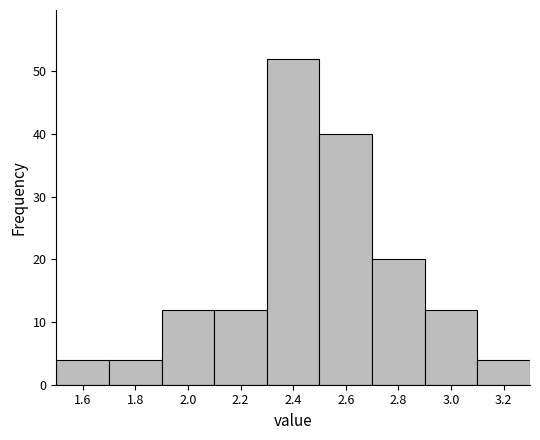

Reading left to right, transcribe this chart: for each bar, give the range it covers on the x-axis and its height. The values are not printed on the chart, so give them approximately, as read against the axis.

1.5 to 1.7: 4
1.7 to 1.9: 4
1.9 to 2.1: 12
2.1 to 2.3: 12
2.3 to 2.5: 52
2.5 to 2.7: 40
2.7 to 2.9: 20
2.9 to 3.1: 12
3.1 to 3.3: 4